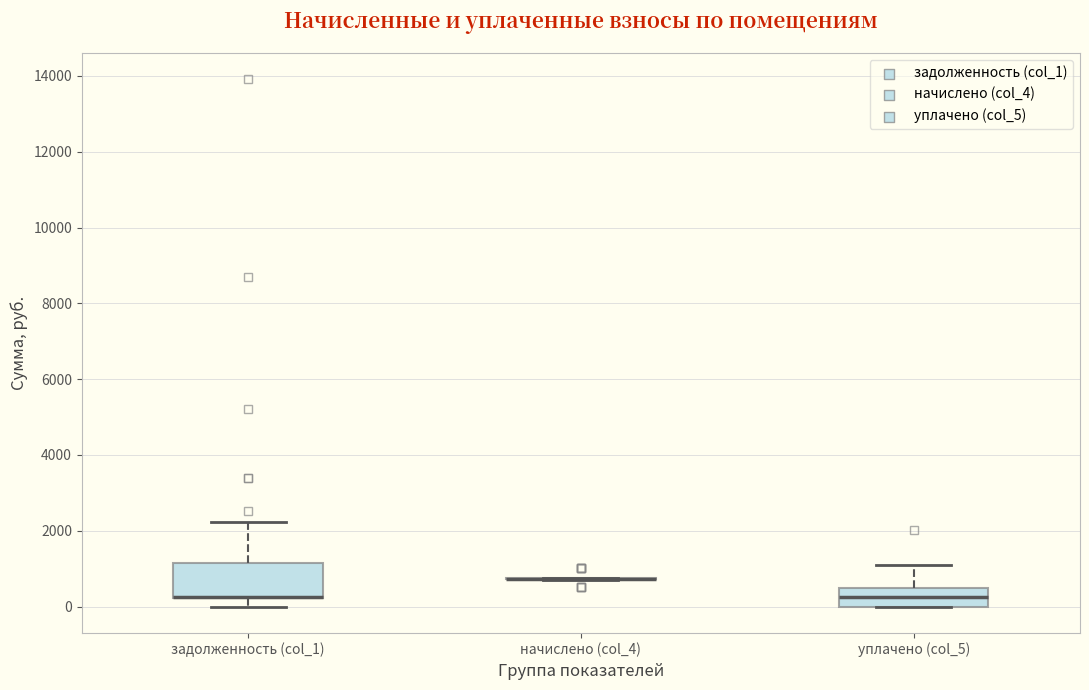

Comparing the boxes themselves (not the whiskers), which one is the tallest?

задолженность (col_1)